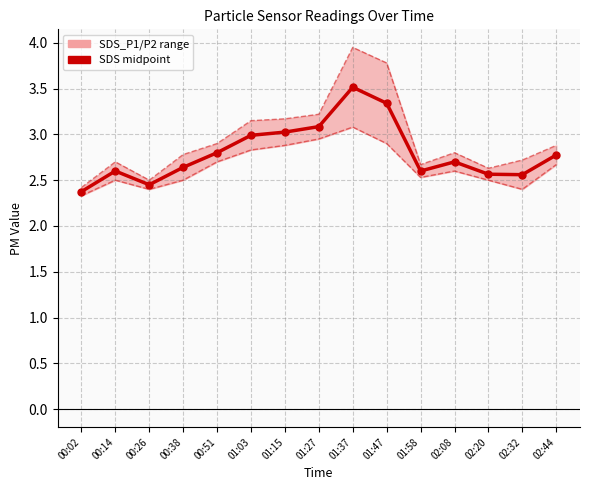

Between 00:26 and 02:44, which is larger?

02:44